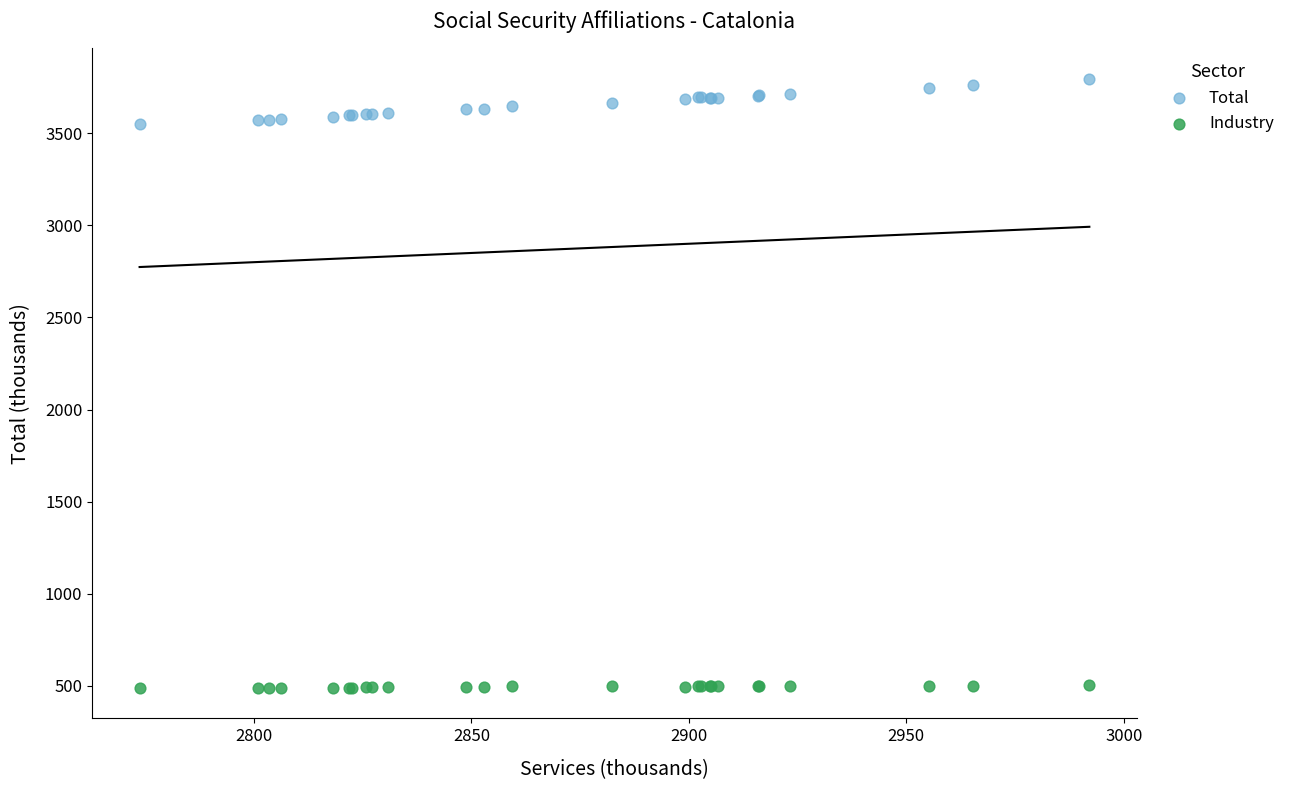

Which series contains the lowest Y value?

Industry